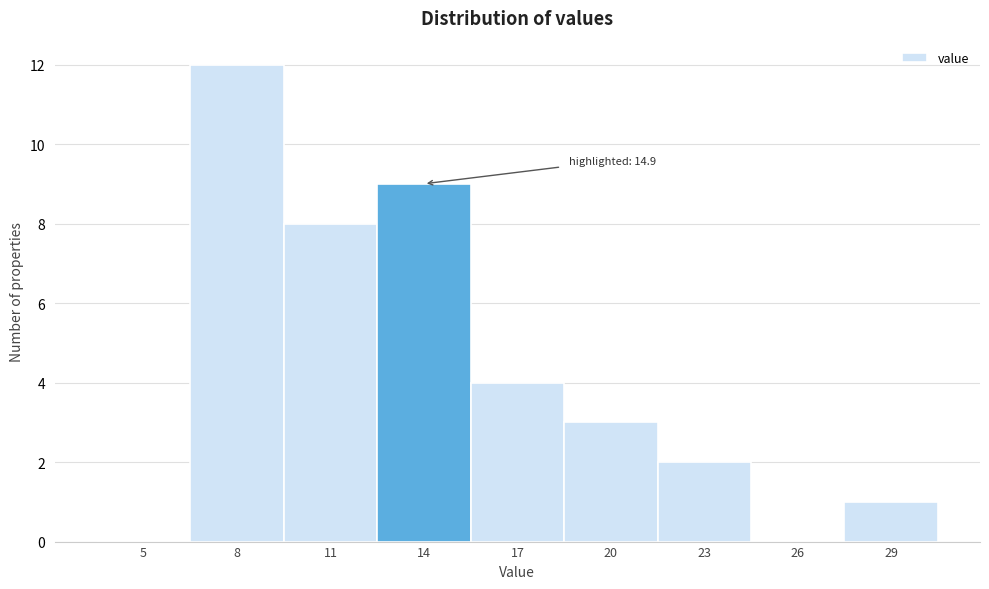

Reading left to right, extract all data points from this chart.

5=0	8=12	11=8	14=9	17=4	20=3	23=2	26=0	29=1